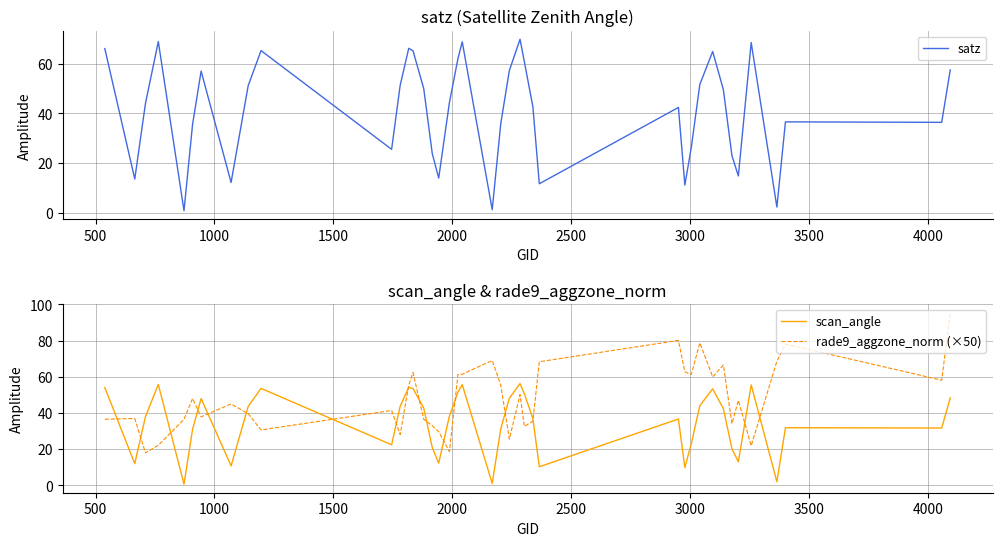

True or false: rade9_aggzone_norm (×50) and scan_angle cross at least once.

True